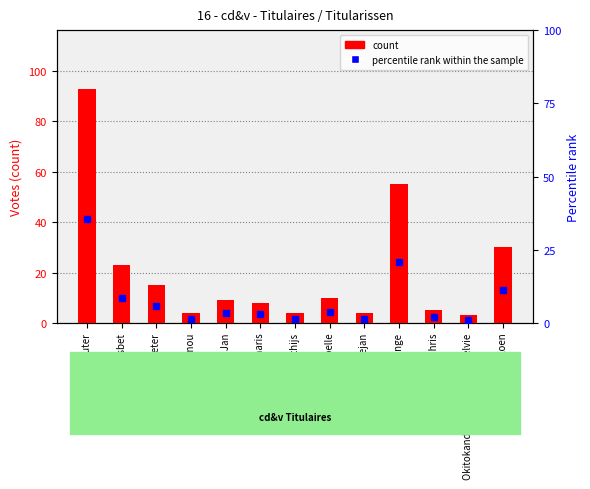

What position from the right is Stankovic Dejan?

5